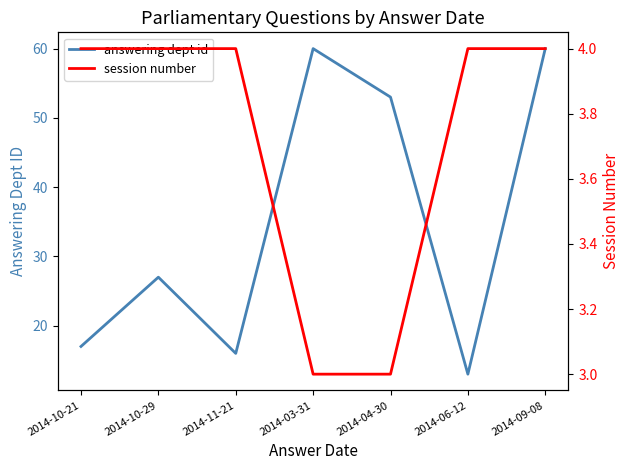

True or false: answering dept id and session number intersect in this chart.

False